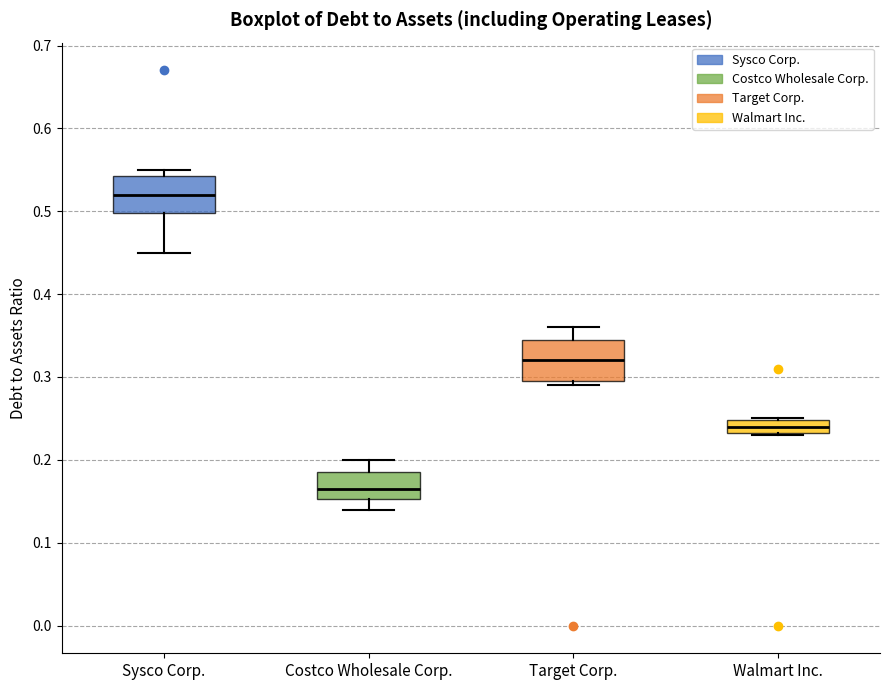

Where is the upper edge of the box for Target Corp. on the y-axis? The values are not printed on the chart, so give them approximately, as read against the axis.

0.35